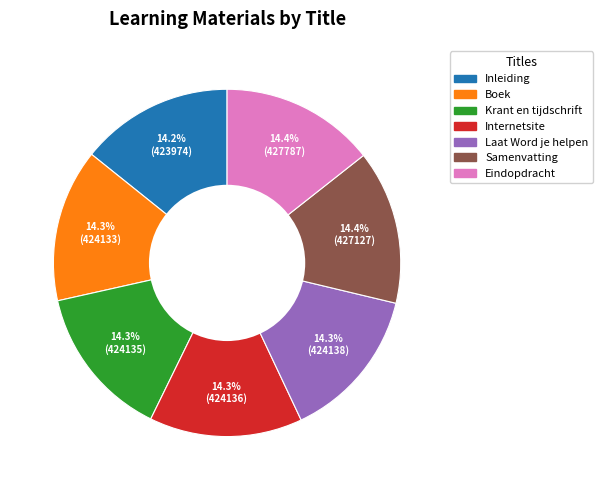

The Laat Word je helpen slice represents 14% of the pie. True or false?

True